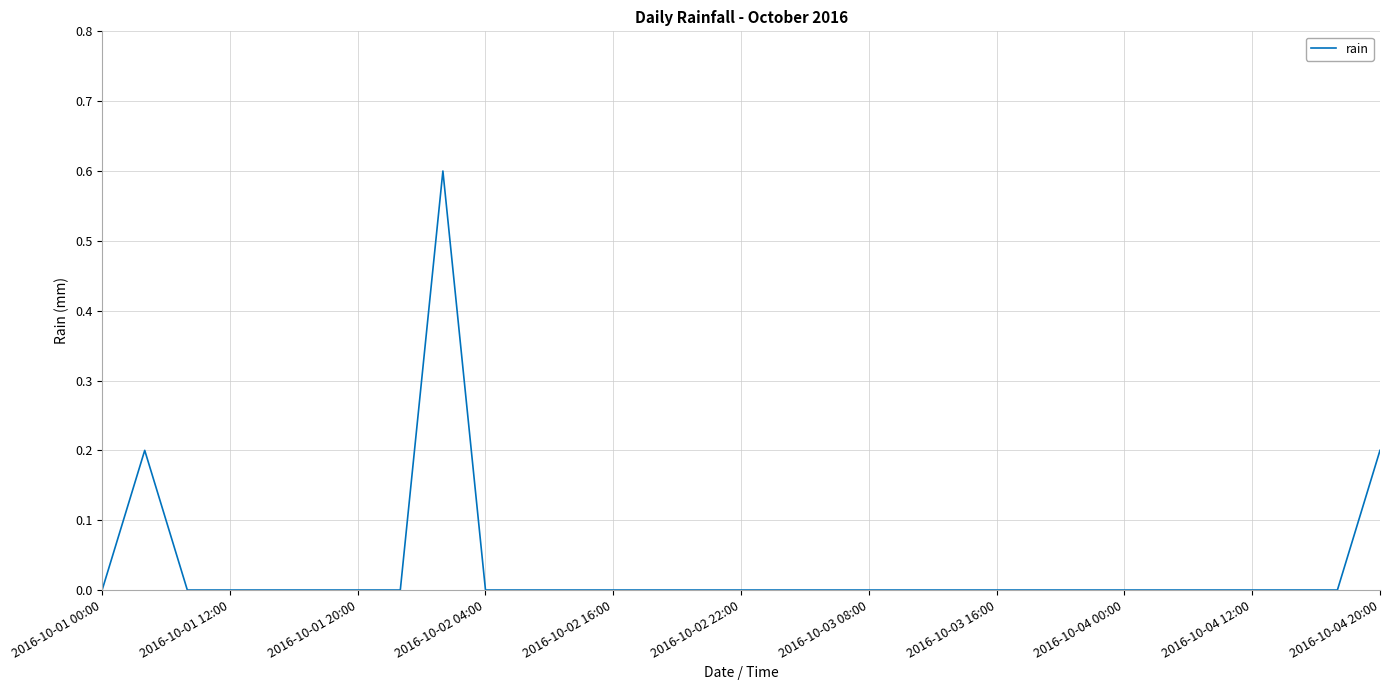

What is the greatest value displayed?

0.6